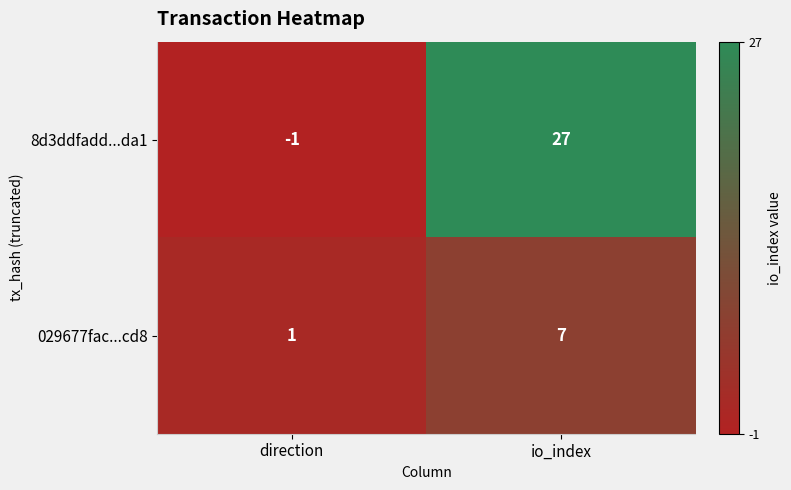

Which series has the largest total across all categories?

8d3ddfadd...da1